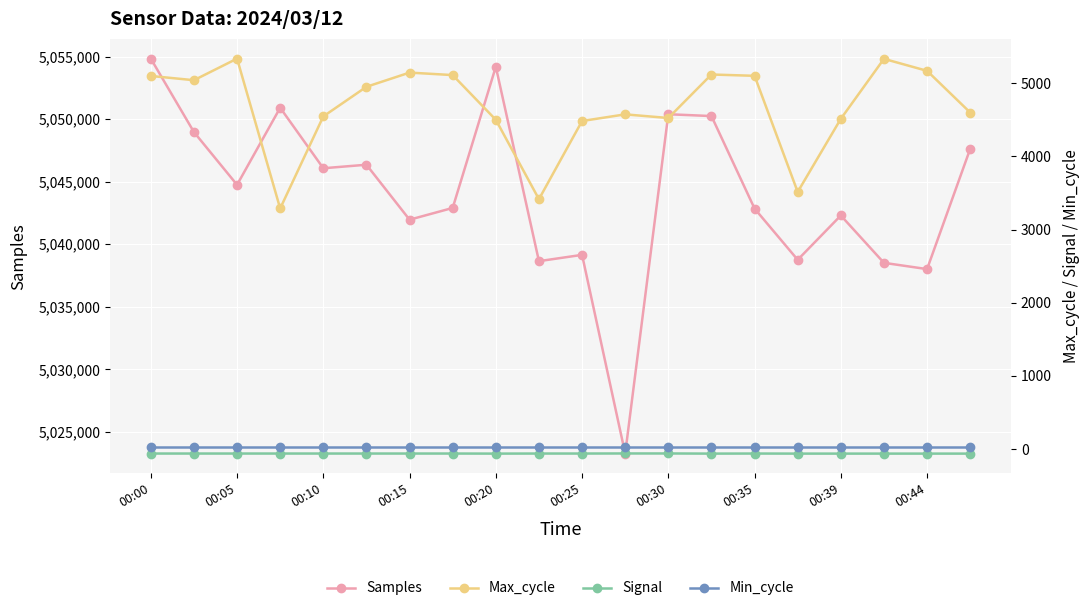

Rank the series by their maximum value, from lowest to highest.

Signal, Min_cycle, Max_cycle, Samples